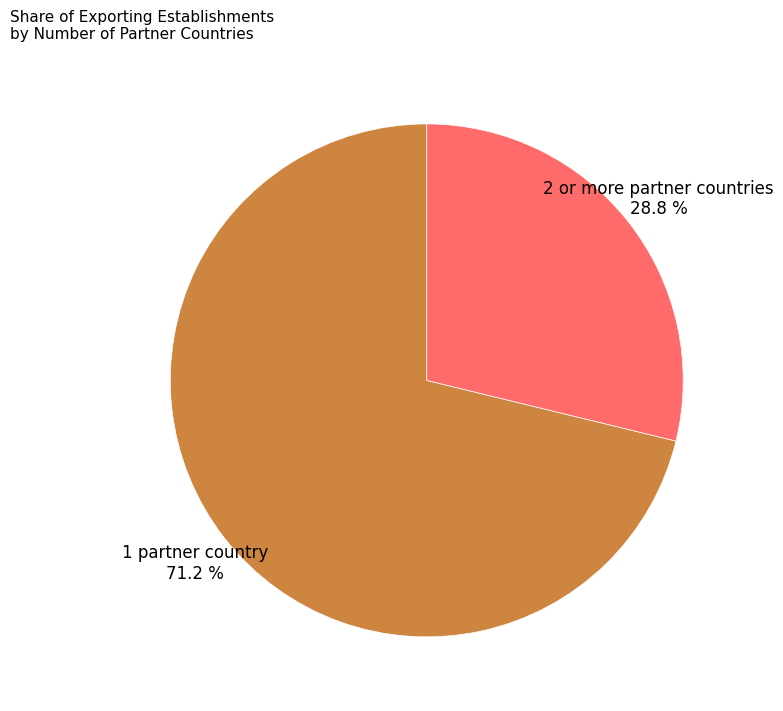

Is there any slice that represents more than half of the pie?

Yes